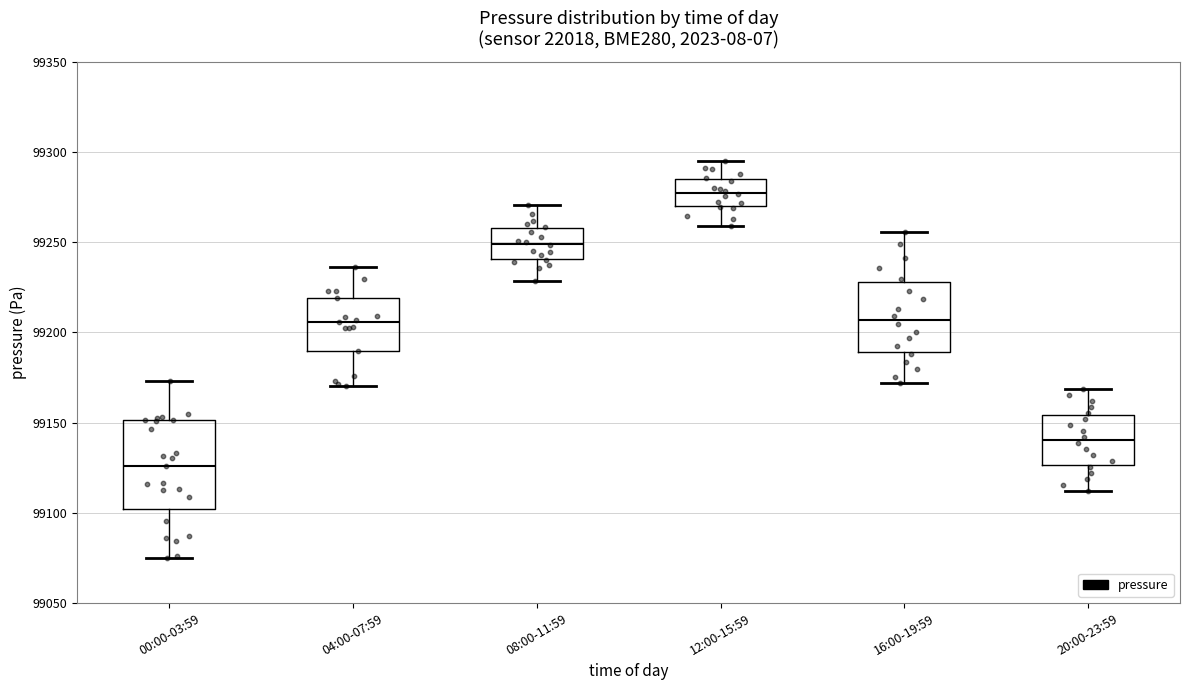

Reading left to right, read every box against the y-axis: the position of its median line, the range the box covers, and the ends of its whiskers. The values are not printed on the chart, so give them approximately, as read against the axis.

00:00-03:59: median 99125, box 99100 to 99150, whiskers 99075 to 99175
04:00-07:59: median 99205, box 99190 to 99220, whiskers 99170 to 99235
08:00-11:59: median 99250, box 99240 to 99260, whiskers 99230 to 99270
12:00-15:59: median 99275, box 99270 to 99285, whiskers 99260 to 99295
16:00-19:59: median 99205, box 99190 to 99230, whiskers 99170 to 99255
20:00-23:59: median 99140, box 99125 to 99155, whiskers 99110 to 99170